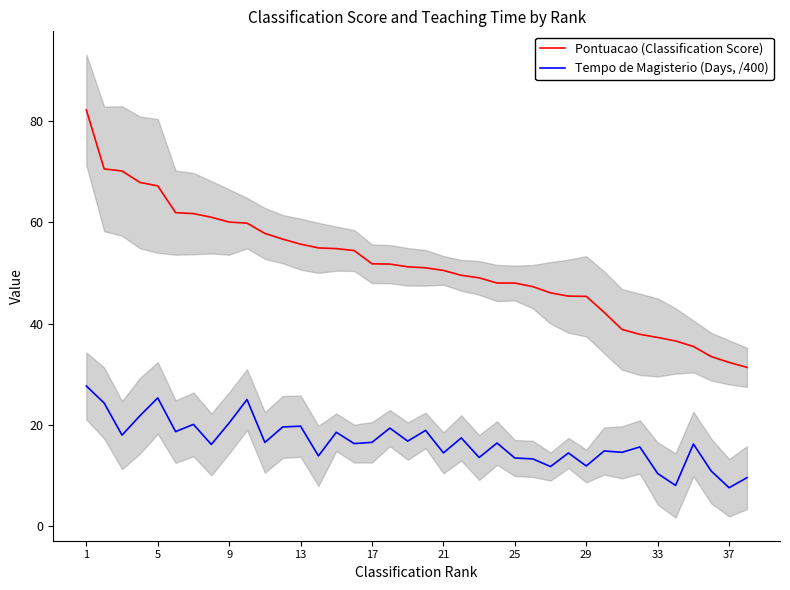

What is the lowest value of the Tempo de Magisterio (Days, /400) series?

7.6